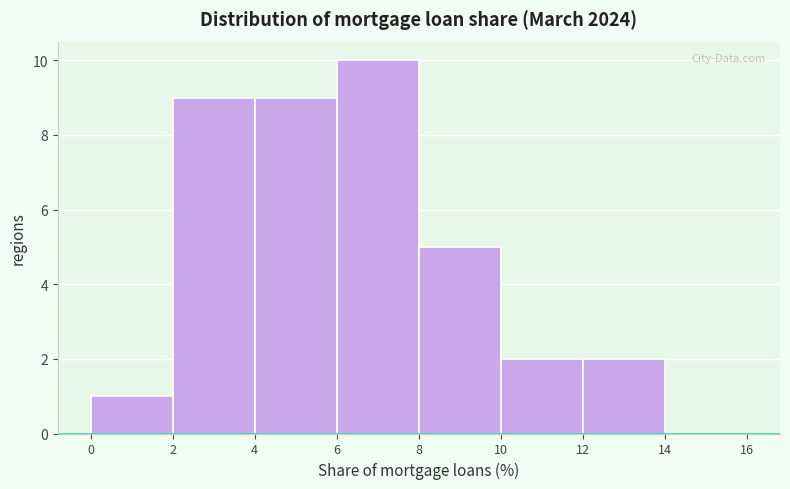

Reading left to right, transcribe this chart: for each bar, give the range it covers on the x-axis and its height. The values are not printed on the chart, so give them approximately, as read against the axis.

0 to 2: 1
2 to 4: 9
4 to 6: 9
6 to 8: 10
8 to 10: 5
10 to 12: 2
12 to 14: 2
14 to 16: 0